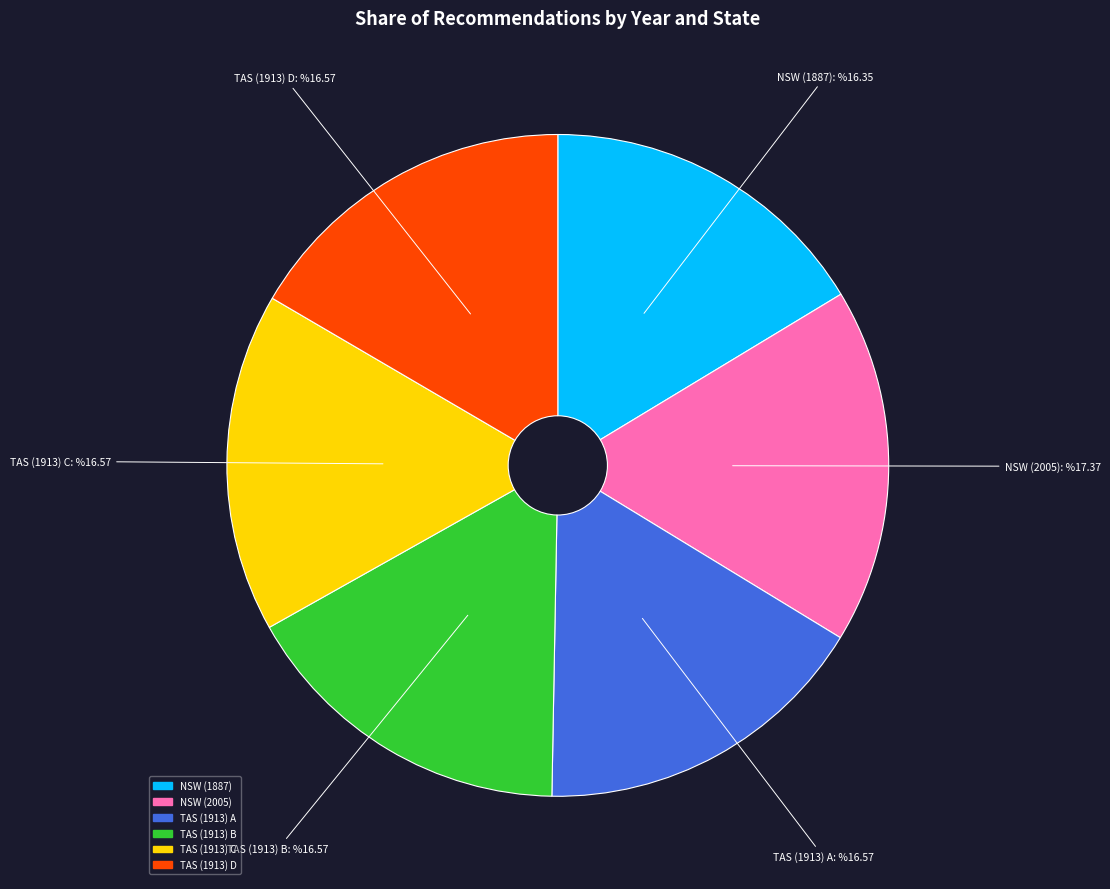

Does any single category account for the majority?

No